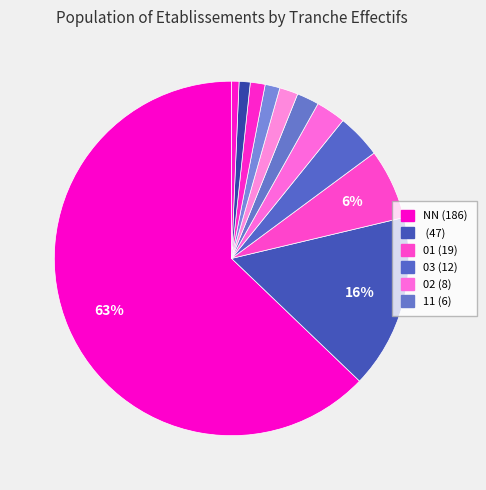

How many segments does this pie chart have?

11